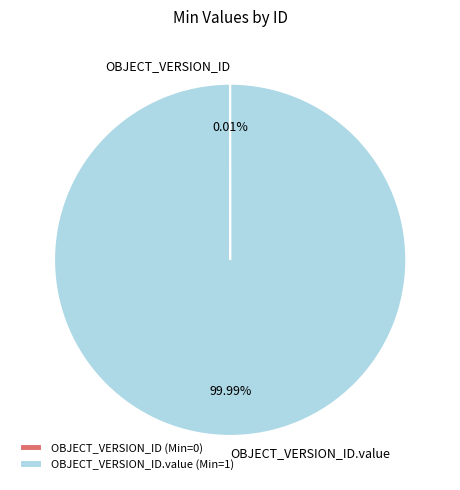

Is there a majority slice in this chart?

Yes